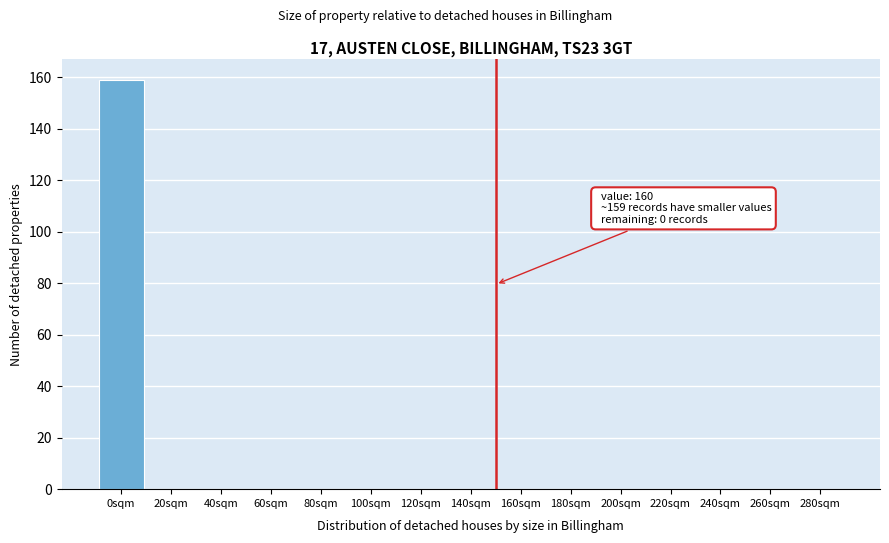

Reading left to right, what are all the values shown in this chart?

0sqm=159	20sqm=0	40sqm=0	60sqm=0	80sqm=0	100sqm=0	120sqm=0	140sqm=0	160sqm=0	180sqm=0	200sqm=0	220sqm=0	240sqm=0	260sqm=0	280sqm=0